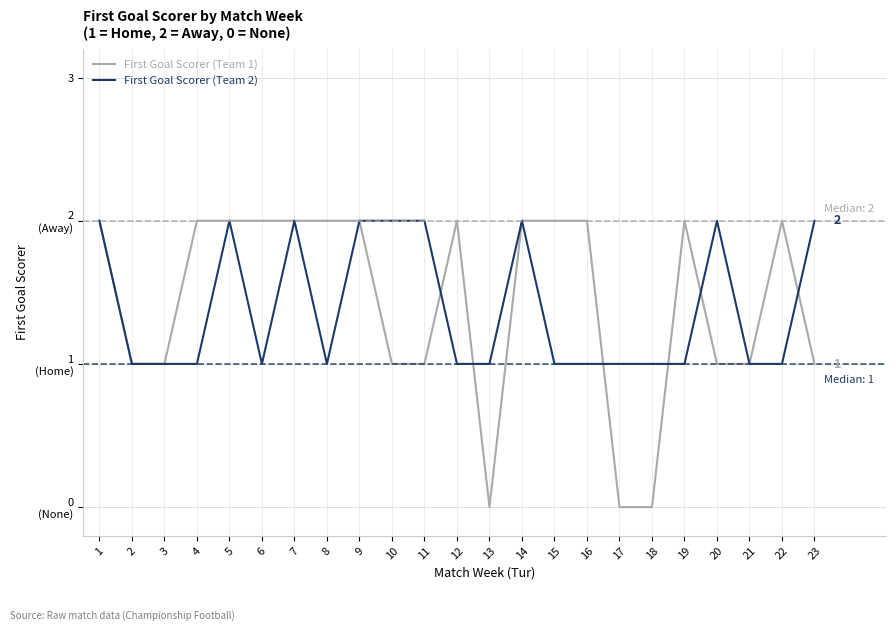

The value of First Goal Scorer (Team 2) at 19 is 1. True or false?

True